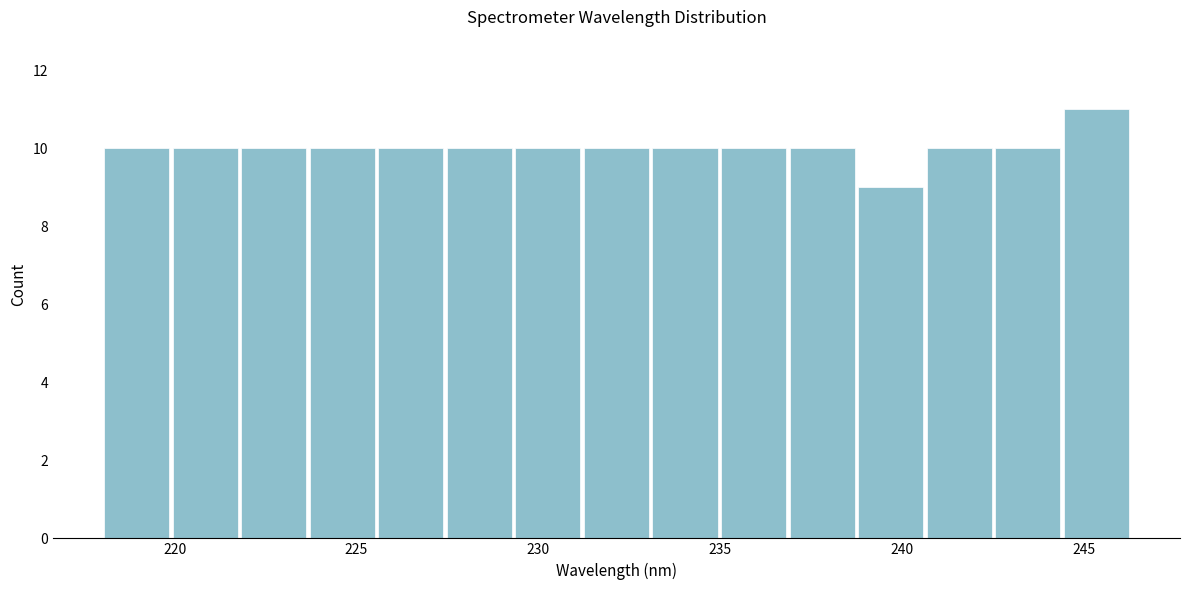

Read against the x-axis, roughly where is the centre of the tallest bar?

245.5